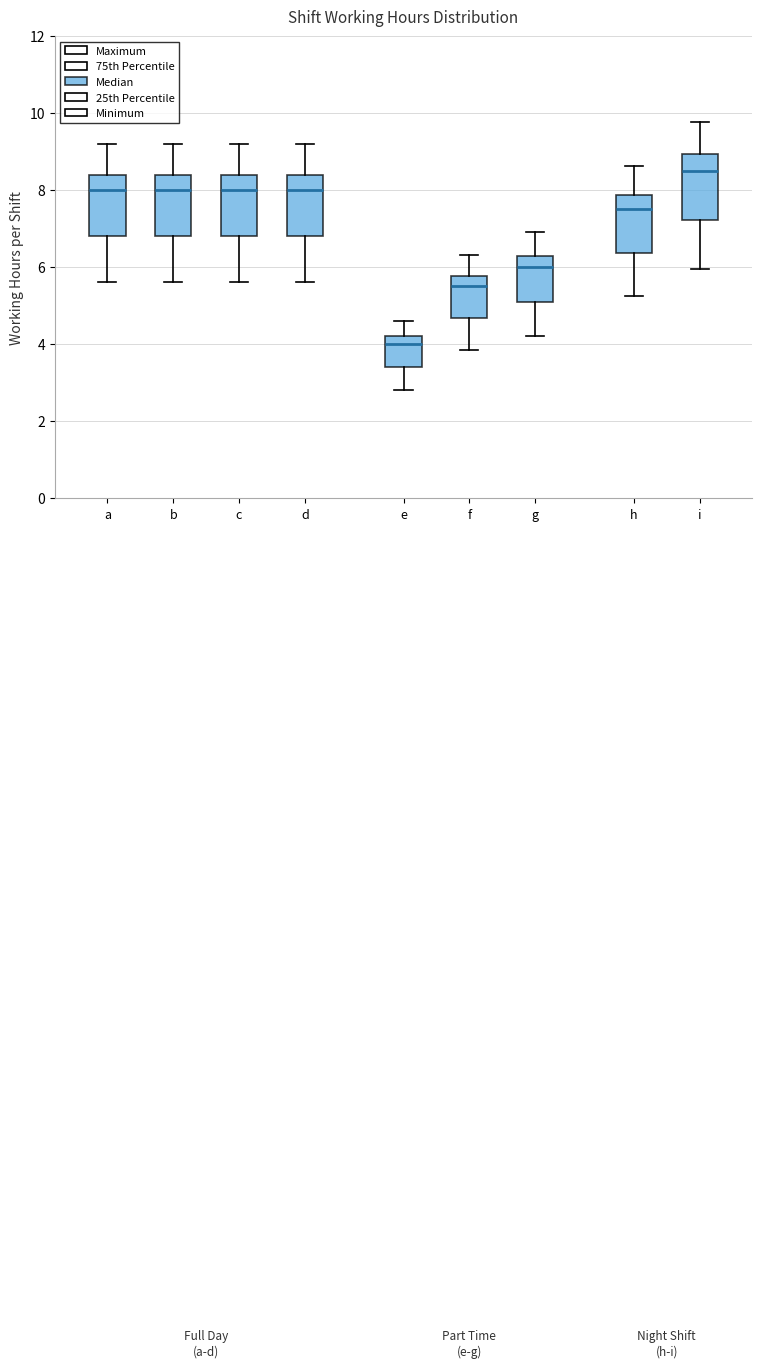

Which box has the highest median line?

i